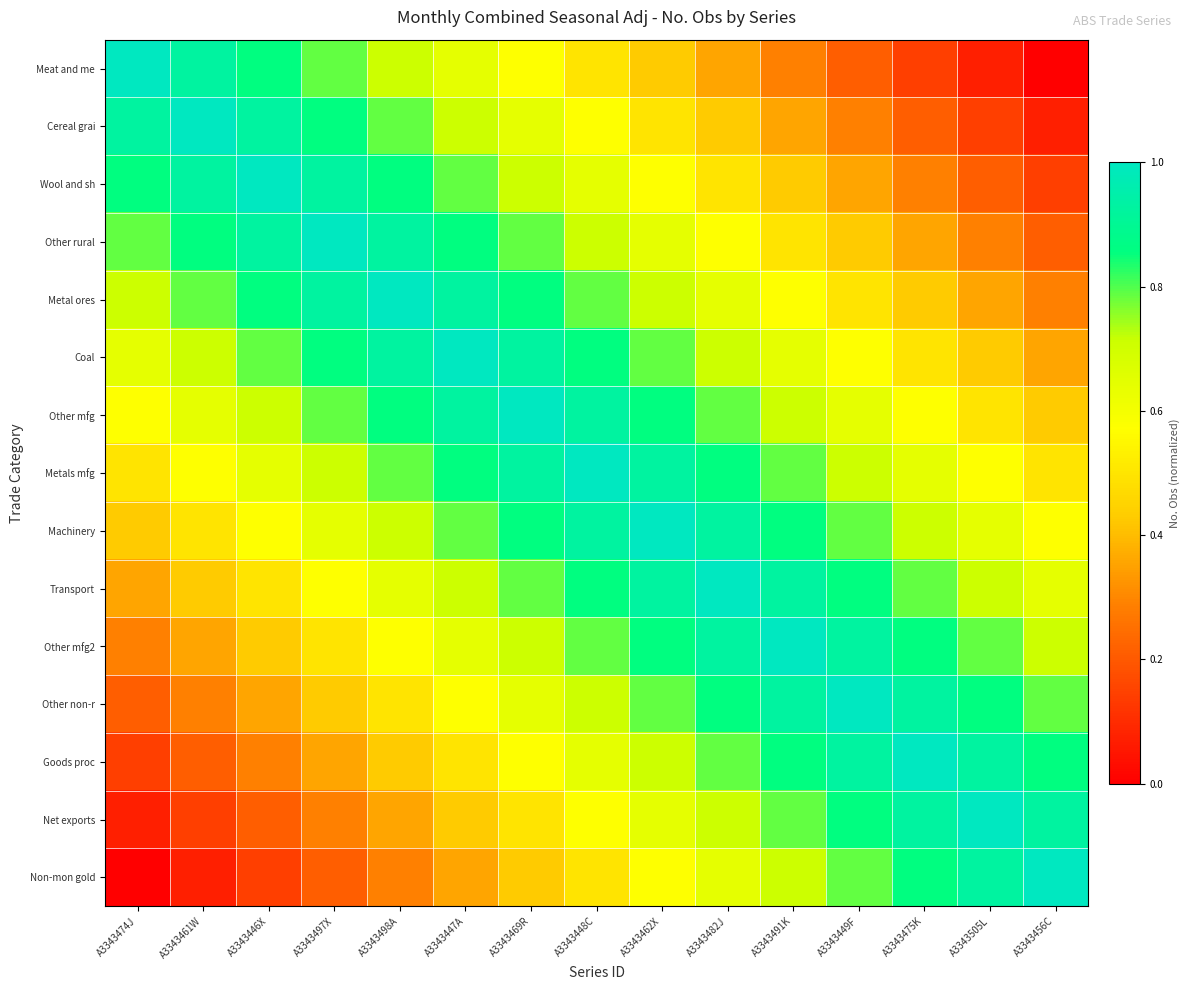

Reading left to right, transcribe all the data shown in this chart.

Meat and me: A3343474J=1.0	A3343461W=0.9	A3343446X=0.9	A3343497X=0.8	A3343498A=0.7	A3343447A=0.6	A3343469R=0.6	A3343448C=0.5	A3343462X=0.4	A3343482J=0.4	A3343491K=0.3	A3343449F=0.2	A3343475K=0.1	A3343505L=0.1	A3343456C=0.0
Cereal grai: A3343474J=0.9	A3343461W=1.0	A3343446X=0.9	A3343497X=0.9	A3343498A=0.8	A3343447A=0.7	A3343469R=0.6	A3343448C=0.6	A3343462X=0.5	A3343482J=0.4	A3343491K=0.4	A3343449F=0.3	A3343475K=0.2	A3343505L=0.1	A3343456C=0.1
Wool and sh: A3343474J=0.9	A3343461W=0.9	A3343446X=1.0	A3343497X=0.9	A3343498A=0.9	A3343447A=0.8	A3343469R=0.7	A3343448C=0.6	A3343462X=0.6	A3343482J=0.5	A3343491K=0.4	A3343449F=0.4	A3343475K=0.3	A3343505L=0.2	A3343456C=0.1
Other rural: A3343474J=0.8	A3343461W=0.9	A3343446X=0.9	A3343497X=1.0	A3343498A=0.9	A3343447A=0.9	A3343469R=0.8	A3343448C=0.7	A3343462X=0.6	A3343482J=0.6	A3343491K=0.5	A3343449F=0.4	A3343475K=0.4	A3343505L=0.3	A3343456C=0.2
Metal ores: A3343474J=0.7	A3343461W=0.8	A3343446X=0.9	A3343497X=0.9	A3343498A=1.0	A3343447A=0.9	A3343469R=0.9	A3343448C=0.8	A3343462X=0.7	A3343482J=0.6	A3343491K=0.6	A3343449F=0.5	A3343475K=0.4	A3343505L=0.4	A3343456C=0.3
Coal: A3343474J=0.6	A3343461W=0.7	A3343446X=0.8	A3343497X=0.9	A3343498A=0.9	A3343447A=1.0	A3343469R=0.9	A3343448C=0.9	A3343462X=0.8	A3343482J=0.7	A3343491K=0.6	A3343449F=0.6	A3343475K=0.5	A3343505L=0.4	A3343456C=0.4
Other mfg: A3343474J=0.6	A3343461W=0.6	A3343446X=0.7	A3343497X=0.8	A3343498A=0.9	A3343447A=0.9	A3343469R=1.0	A3343448C=0.9	A3343462X=0.9	A3343482J=0.8	A3343491K=0.7	A3343449F=0.6	A3343475K=0.6	A3343505L=0.5	A3343456C=0.4
Metals mfg: A3343474J=0.5	A3343461W=0.6	A3343446X=0.6	A3343497X=0.7	A3343498A=0.8	A3343447A=0.9	A3343469R=0.9	A3343448C=1.0	A3343462X=0.9	A3343482J=0.9	A3343491K=0.8	A3343449F=0.7	A3343475K=0.6	A3343505L=0.6	A3343456C=0.5
Machinery: A3343474J=0.4	A3343461W=0.5	A3343446X=0.6	A3343497X=0.6	A3343498A=0.7	A3343447A=0.8	A3343469R=0.9	A3343448C=0.9	A3343462X=1.0	A3343482J=0.9	A3343491K=0.9	A3343449F=0.8	A3343475K=0.7	A3343505L=0.6	A3343456C=0.6
Transport: A3343474J=0.4	A3343461W=0.4	A3343446X=0.5	A3343497X=0.6	A3343498A=0.6	A3343447A=0.7	A3343469R=0.8	A3343448C=0.9	A3343462X=0.9	A3343482J=1.0	A3343491K=0.9	A3343449F=0.9	A3343475K=0.8	A3343505L=0.7	A3343456C=0.6
Other mfg2: A3343474J=0.3	A3343461W=0.4	A3343446X=0.4	A3343497X=0.5	A3343498A=0.6	A3343447A=0.6	A3343469R=0.7	A3343448C=0.8	A3343462X=0.9	A3343482J=0.9	A3343491K=1.0	A3343449F=0.9	A3343475K=0.9	A3343505L=0.8	A3343456C=0.7
Other non-r: A3343474J=0.2	A3343461W=0.3	A3343446X=0.4	A3343497X=0.4	A3343498A=0.5	A3343447A=0.6	A3343469R=0.6	A3343448C=0.7	A3343462X=0.8	A3343482J=0.9	A3343491K=0.9	A3343449F=1.0	A3343475K=0.9	A3343505L=0.9	A3343456C=0.8
Goods proc: A3343474J=0.1	A3343461W=0.2	A3343446X=0.3	A3343497X=0.4	A3343498A=0.4	A3343447A=0.5	A3343469R=0.6	A3343448C=0.6	A3343462X=0.7	A3343482J=0.8	A3343491K=0.9	A3343449F=0.9	A3343475K=1.0	A3343505L=0.9	A3343456C=0.9
Net exports: A3343474J=0.1	A3343461W=0.1	A3343446X=0.2	A3343497X=0.3	A3343498A=0.4	A3343447A=0.4	A3343469R=0.5	A3343448C=0.6	A3343462X=0.6	A3343482J=0.7	A3343491K=0.8	A3343449F=0.9	A3343475K=0.9	A3343505L=1.0	A3343456C=0.9
Non-mon gold: A3343474J=0.0	A3343461W=0.1	A3343446X=0.1	A3343497X=0.2	A3343498A=0.3	A3343447A=0.4	A3343469R=0.4	A3343448C=0.5	A3343462X=0.6	A3343482J=0.6	A3343491K=0.7	A3343449F=0.8	A3343475K=0.9	A3343505L=0.9	A3343456C=1.0